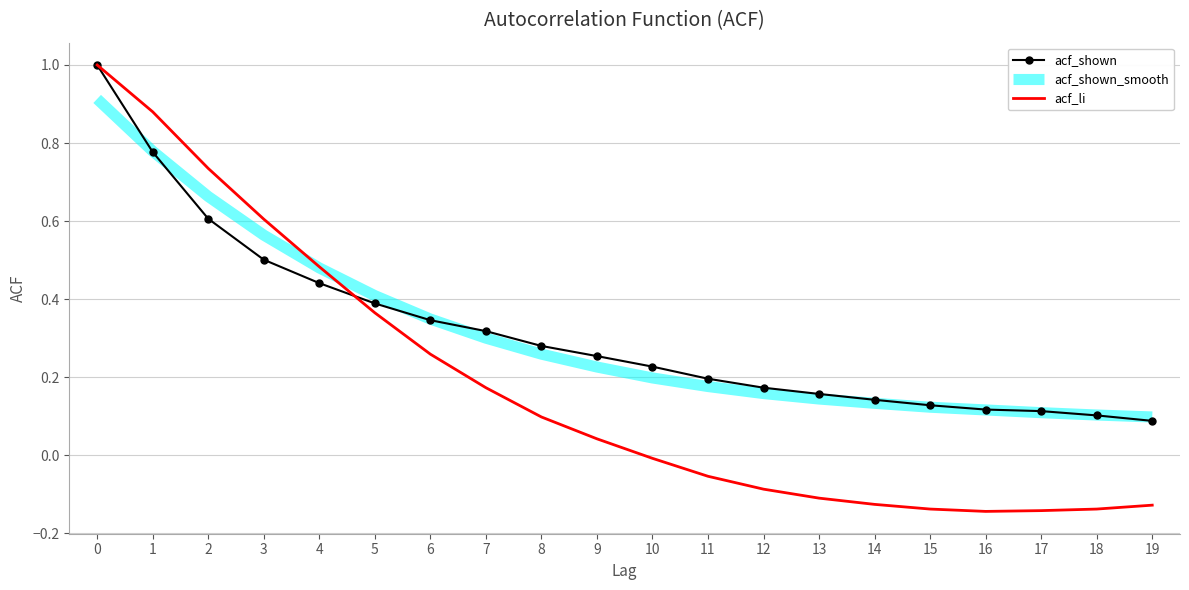

Count the number of data series in this chart.

3